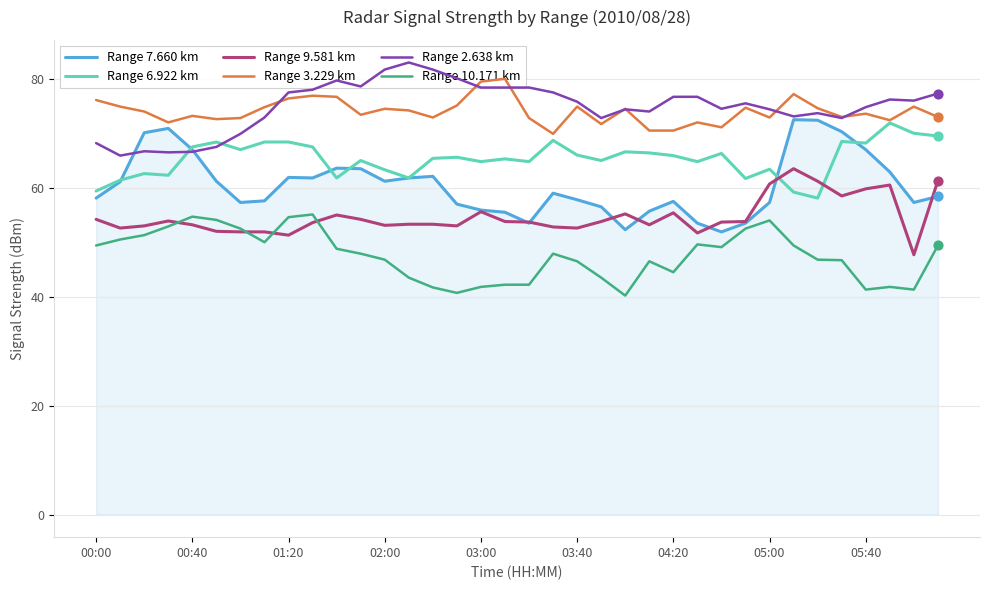

What is the total value across all series at 26?

366.6